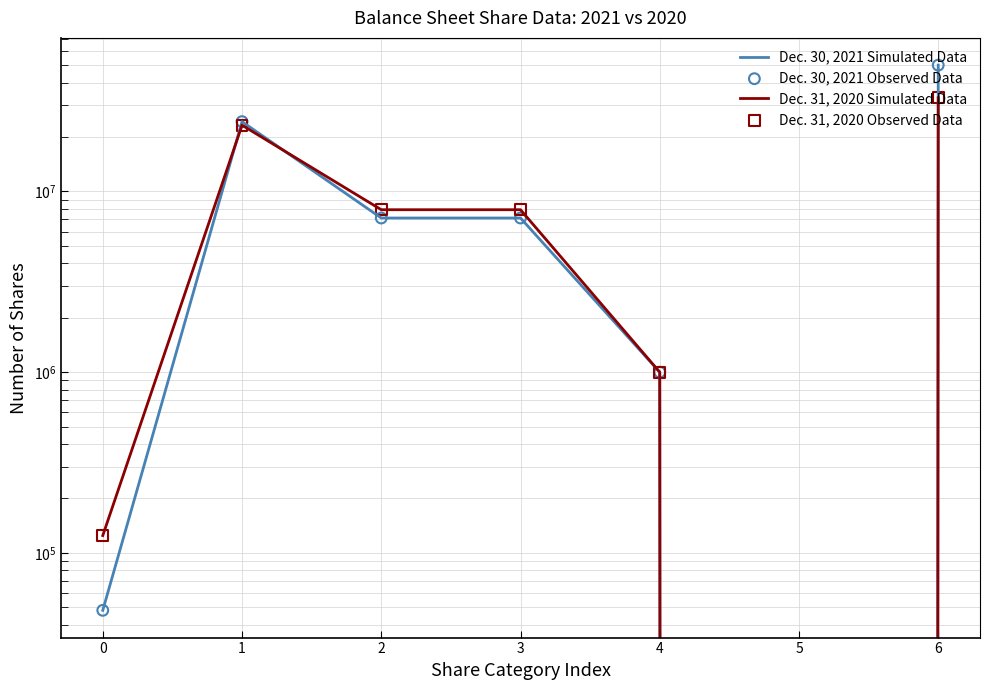

What is the total value across all series at 2?

30110758